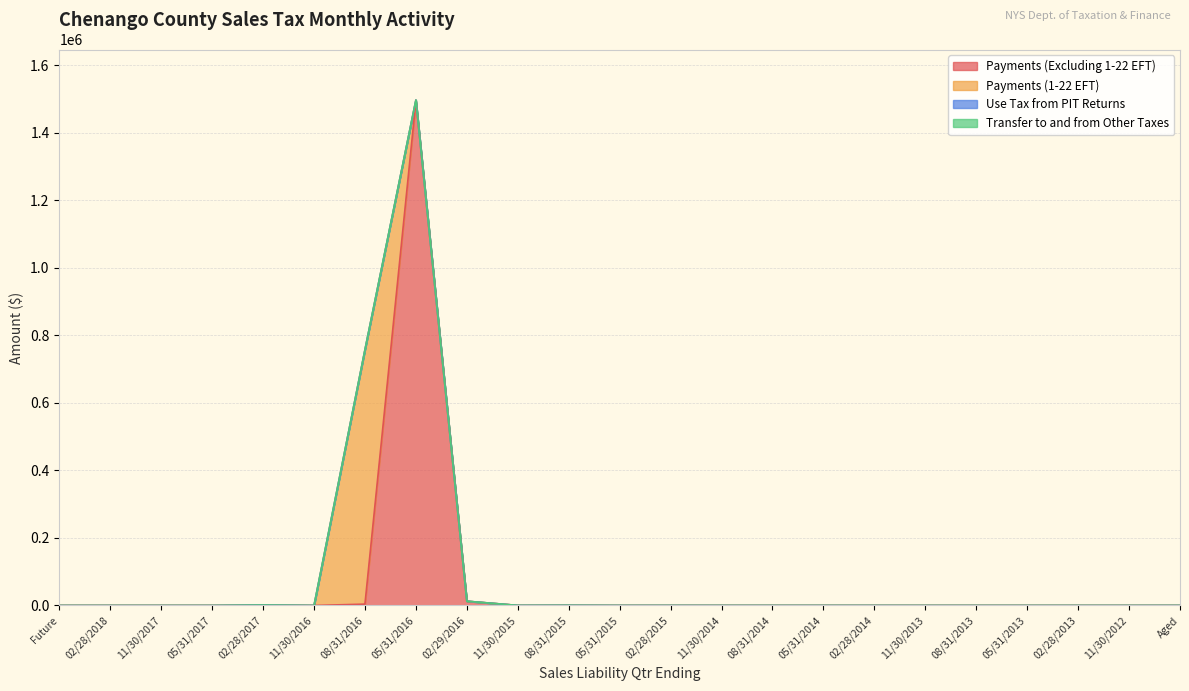

How many lines are shown in the chart?

4